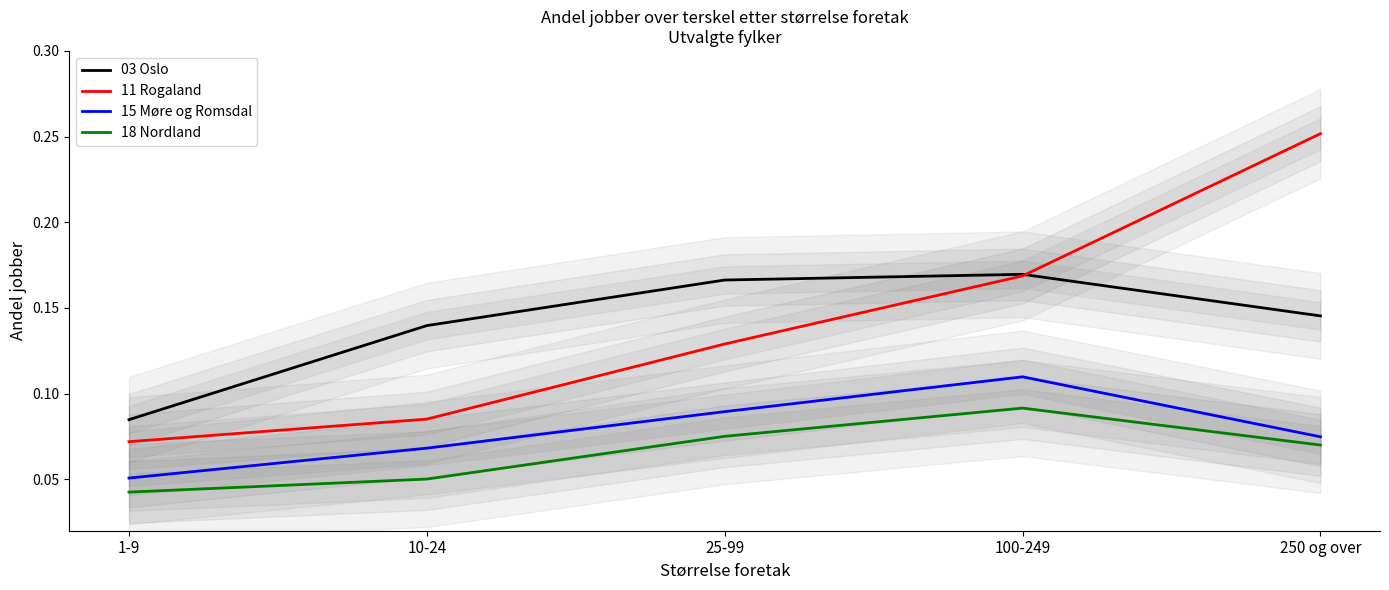

Does the chart display data point markers on the line(s)?

No